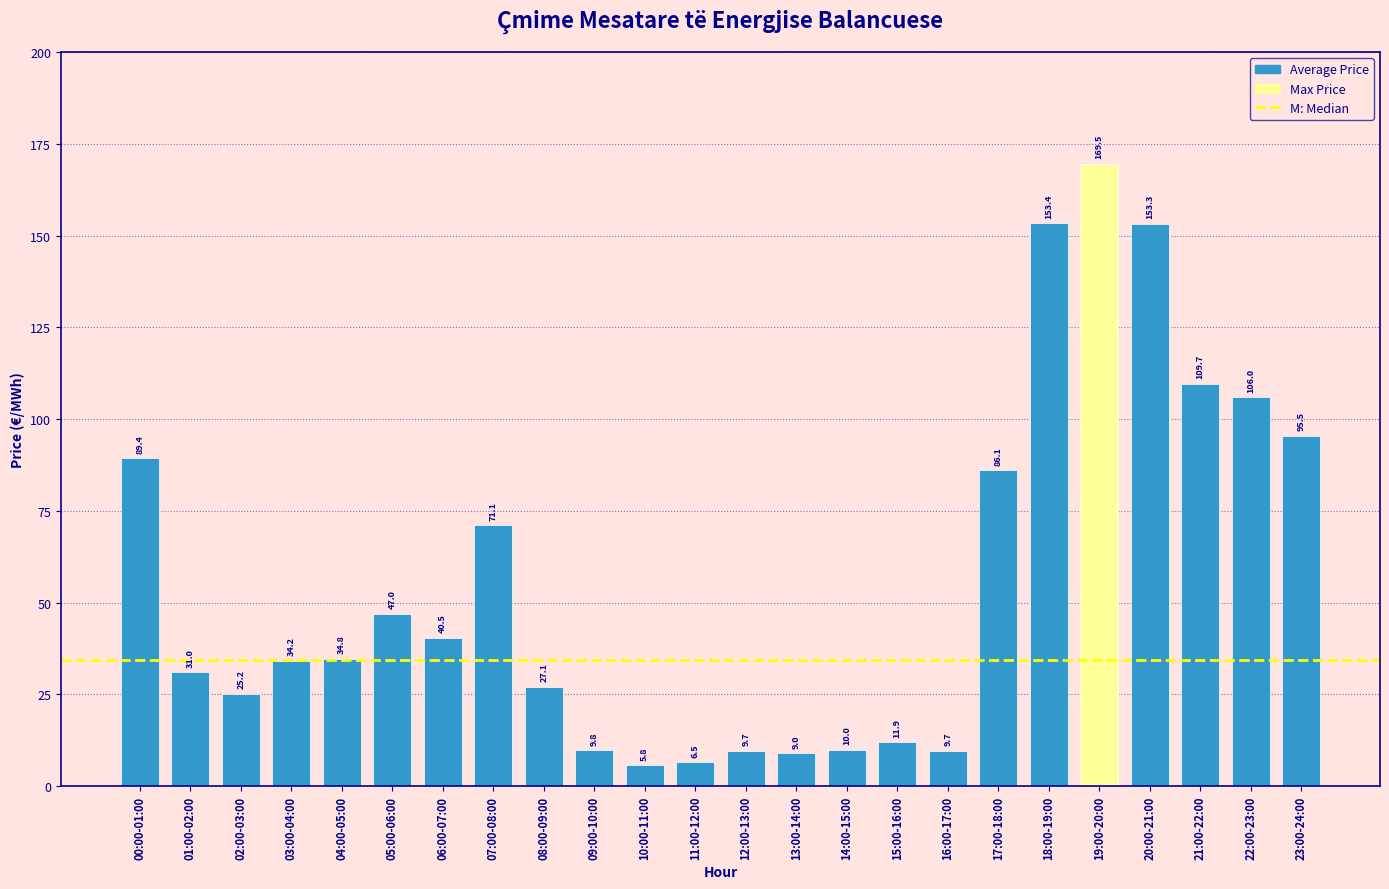

Reading right to left, what are all the values shown in this chart?

23:00-24:00=95.5	22:00-23:00=106.0	21:00-22:00=109.7	20:00-21:00=153.3	19:00-20:00=169.5	18:00-19:00=153.4	17:00-18:00=86.1	16:00-17:00=9.7	15:00-16:00=11.9	14:00-15:00=10.0	13:00-14:00=9.0	12:00-13:00=9.7	11:00-12:00=6.5	10:00-11:00=5.8	09:00-10:00=9.8	08:00-09:00=27.1	07:00-08:00=71.1	06:00-07:00=40.5	05:00-06:00=47.0	04:00-05:00=34.8	03:00-04:00=34.2	02:00-03:00=25.2	01:00-02:00=31.0	00:00-01:00=89.4